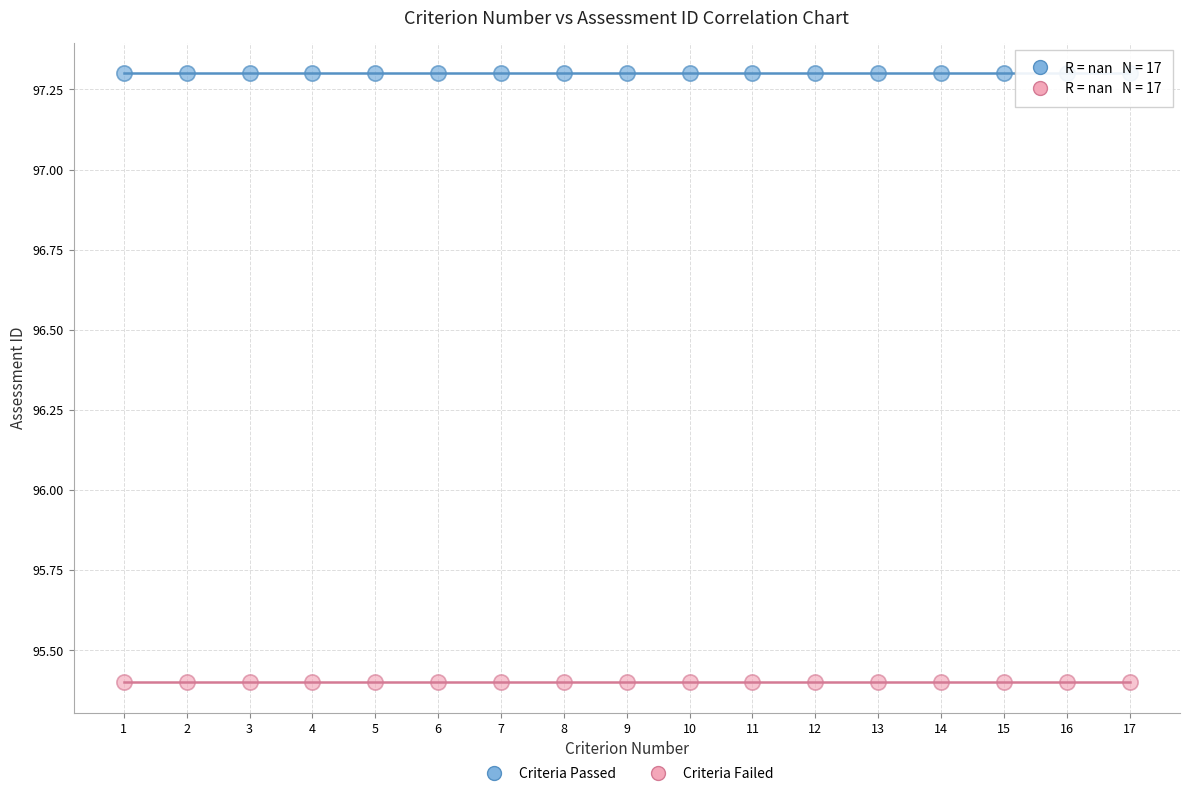

Which series contains the highest Y value?

Criteria Passed